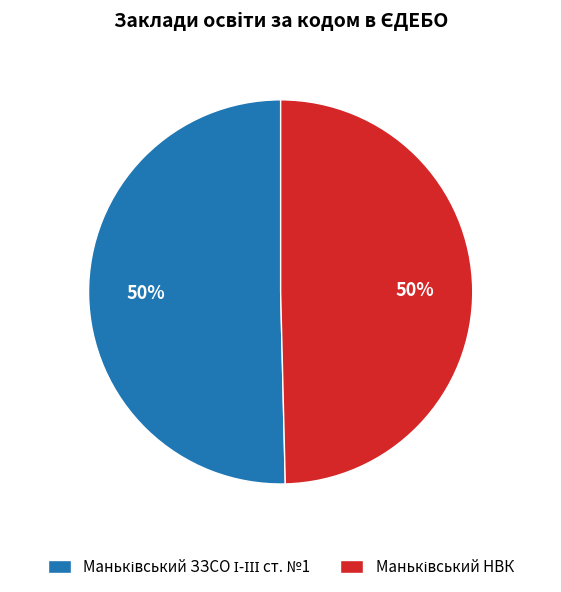

To the nearest percent, what is the average slice percentage?

50%